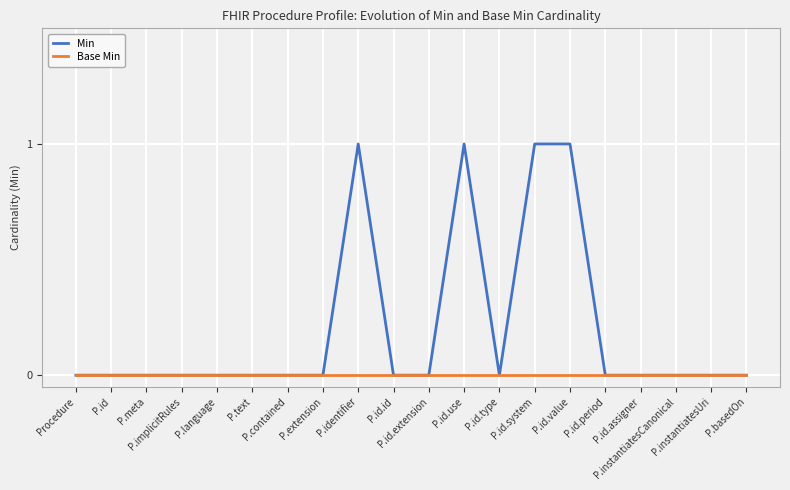

What is the spread (max minus min) of values at P.id.system?

1